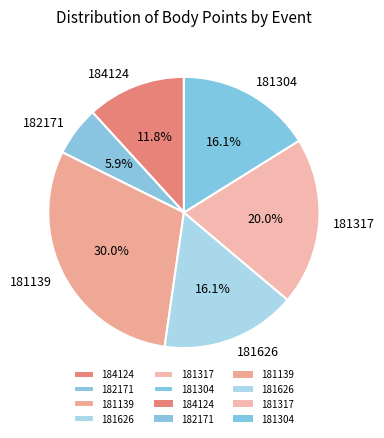

To the nearest percent, what is the combined percentage of 181626 and 181304?

32%